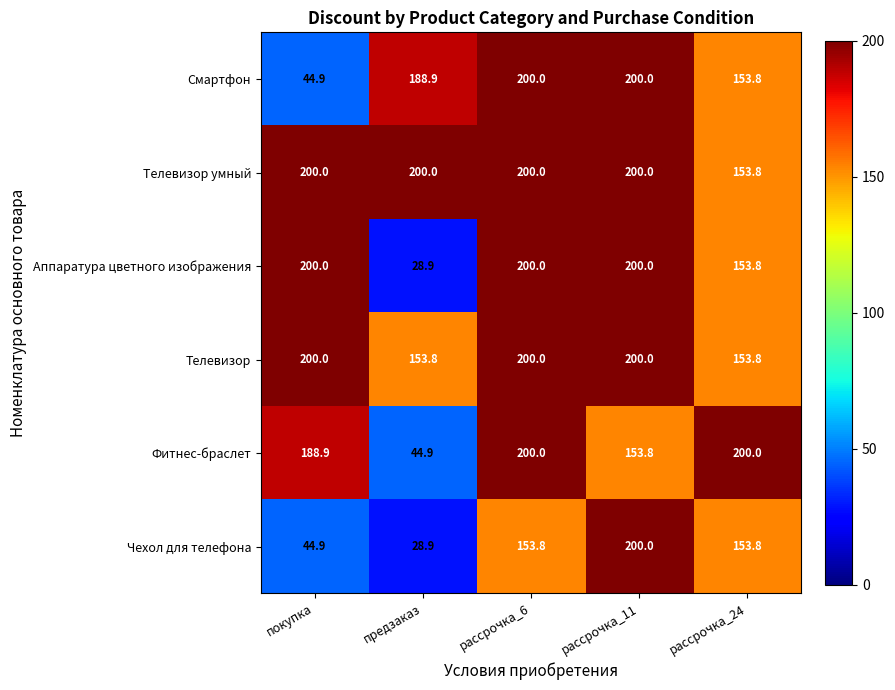

True or false: Фитнес-браслет has a value of 200.0 at рассрочка_6.

True